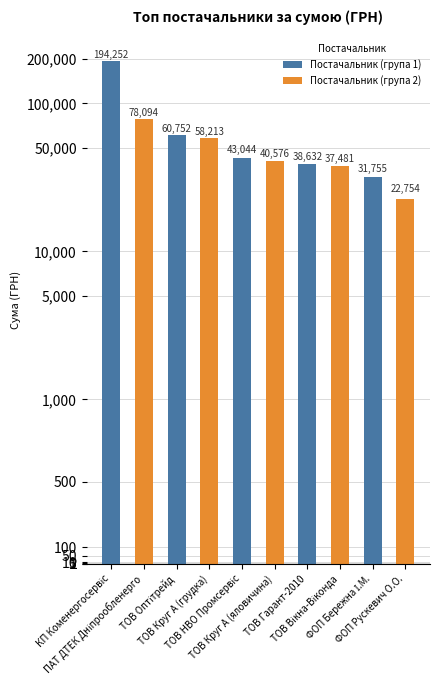

True or false: the data shows 40576.1 at ТОВ Круг А (яловичина).

True